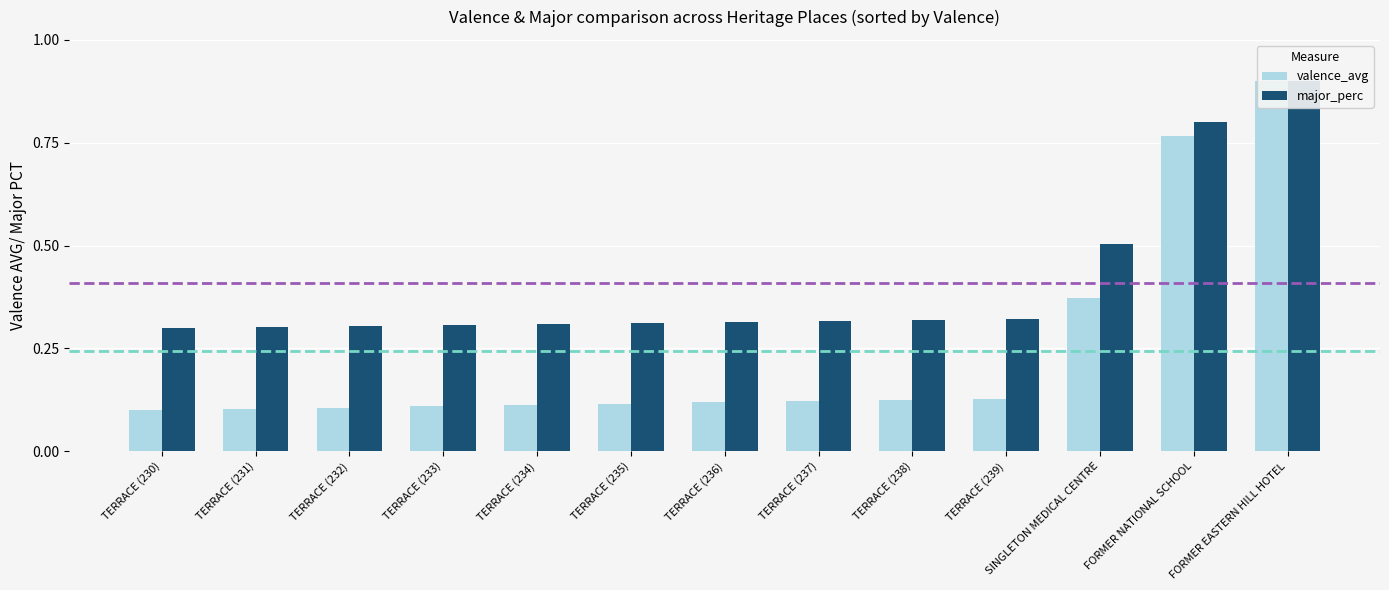

True or false: valence_avg has a value of 0.1 at TERRACE (230).

False